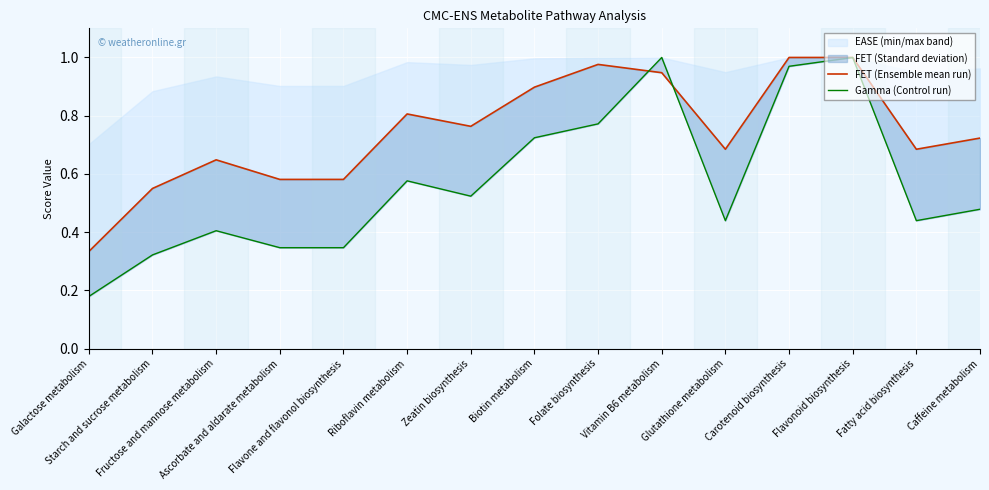

Which series has the widest spread of values?

Gamma (Control run)